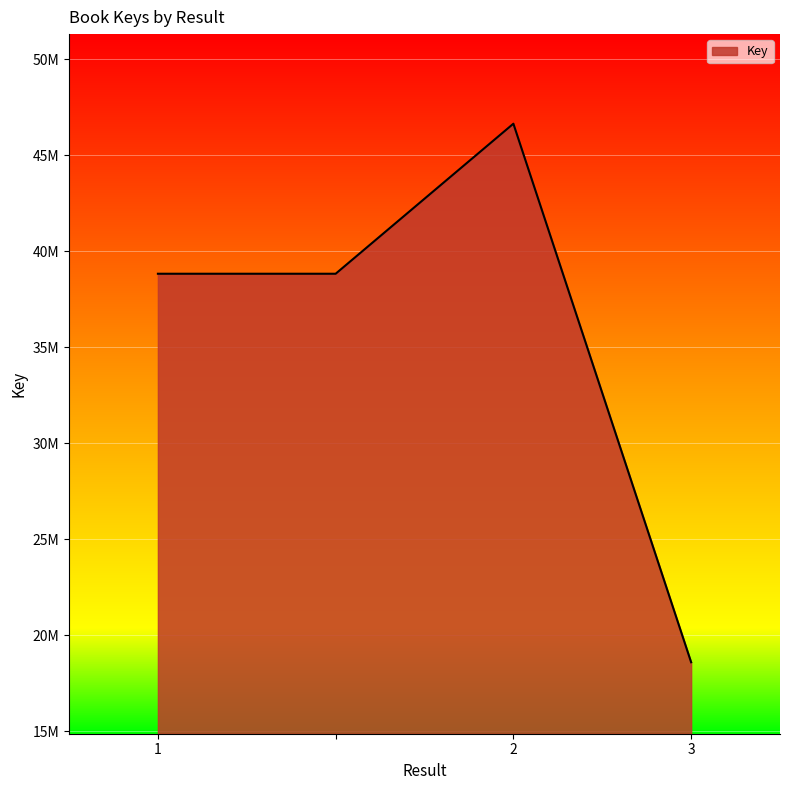

What is the difference between the maximum and minimum values?

28033108